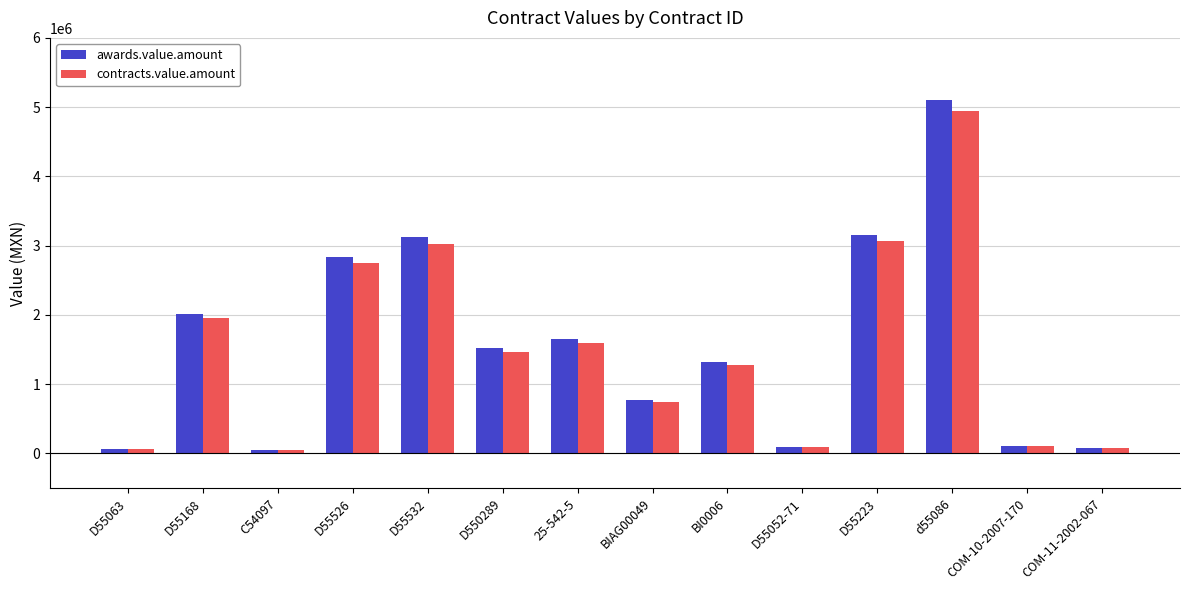

What is the label of the 9th bar from the right?

D550289